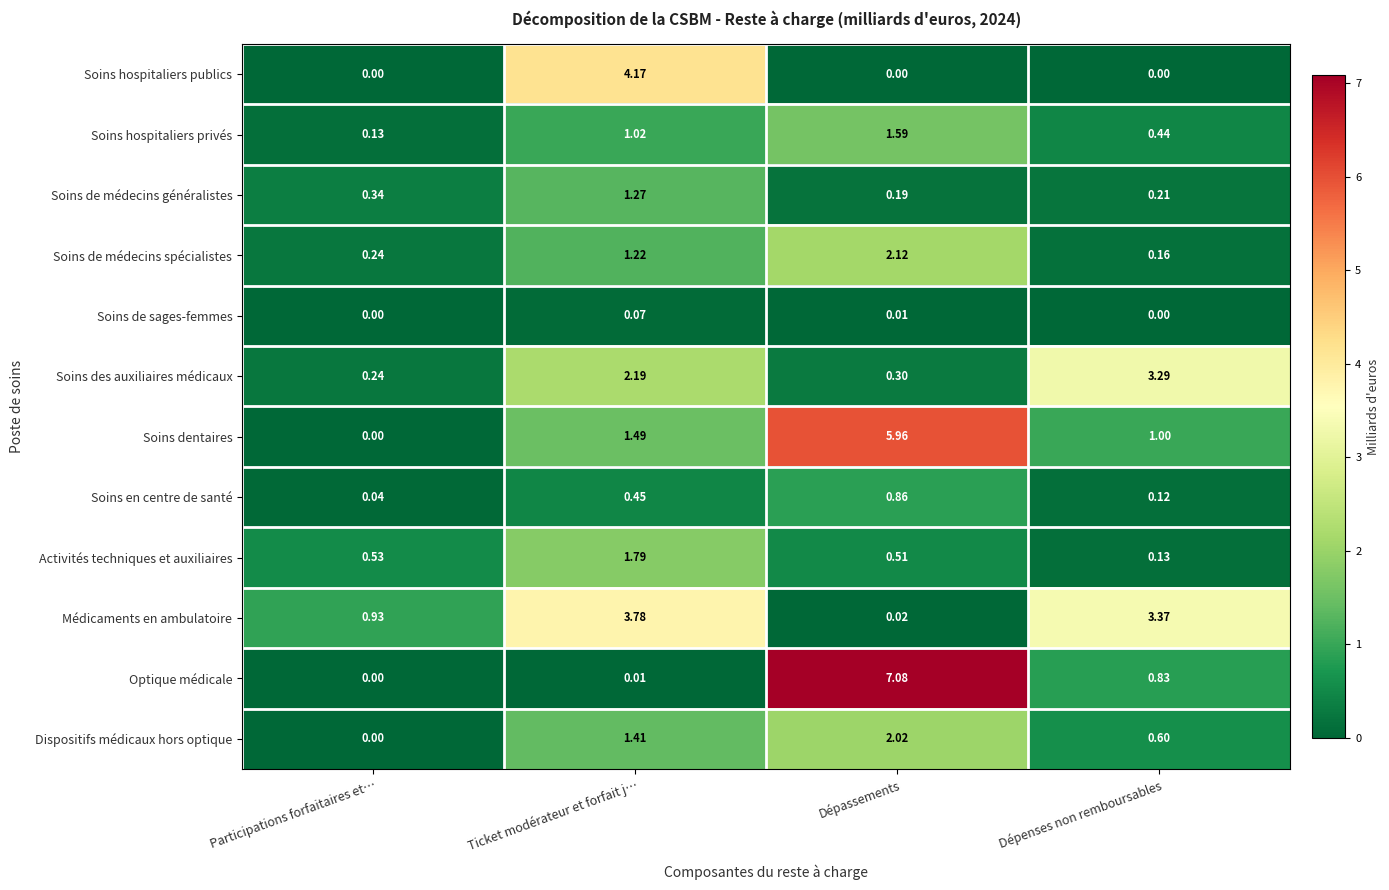

Which series has the largest range (max minus min)?

Optique médicale